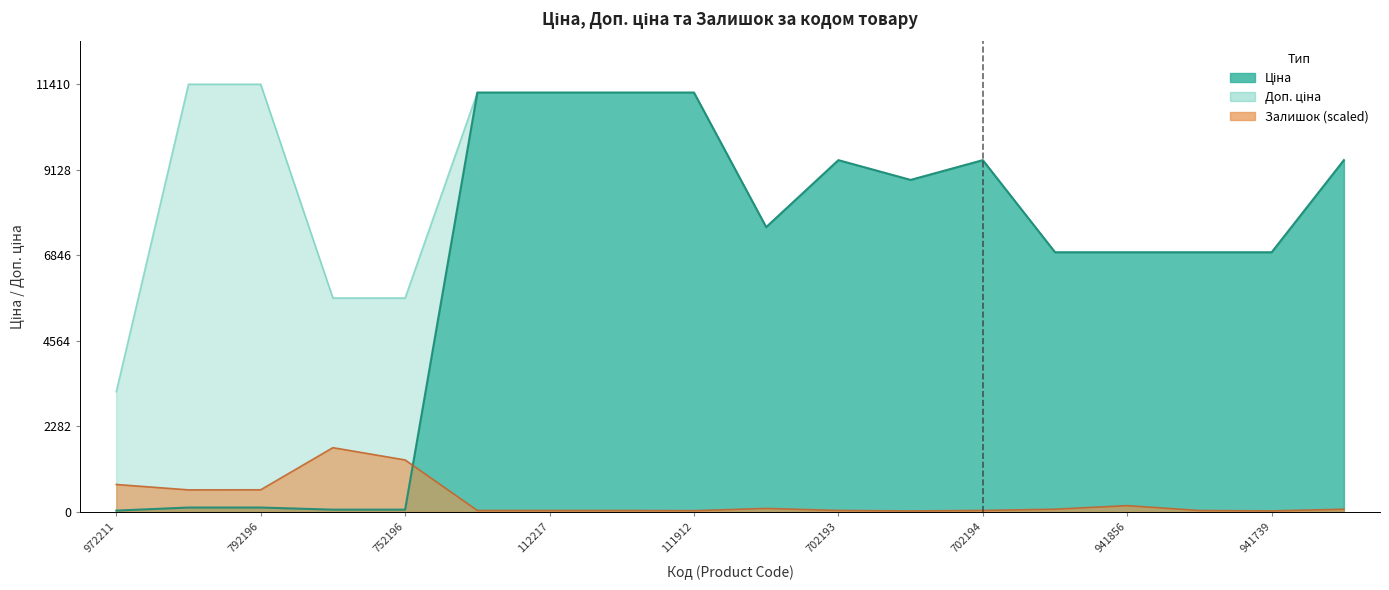

List the series in order of their peak value, highest first.

Доп. ціна, Ціна, Залишок